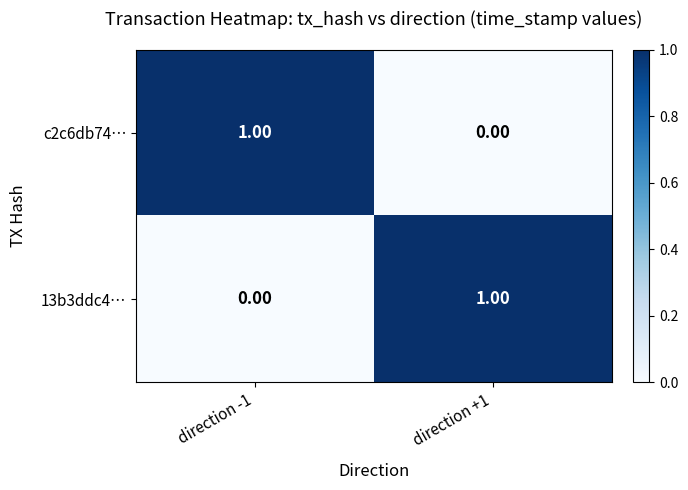

How many distinct data groups are displayed?

2